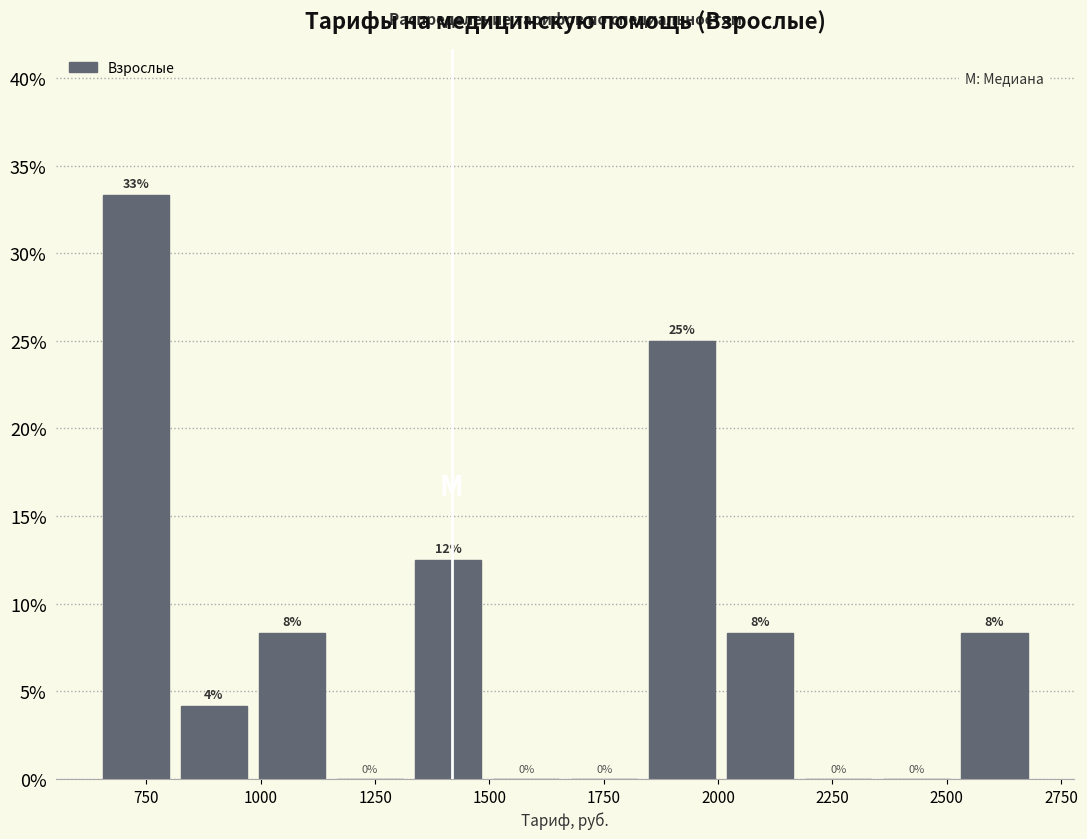

Read against the x-axis, roughly where is the centre of the tallest bar?

750